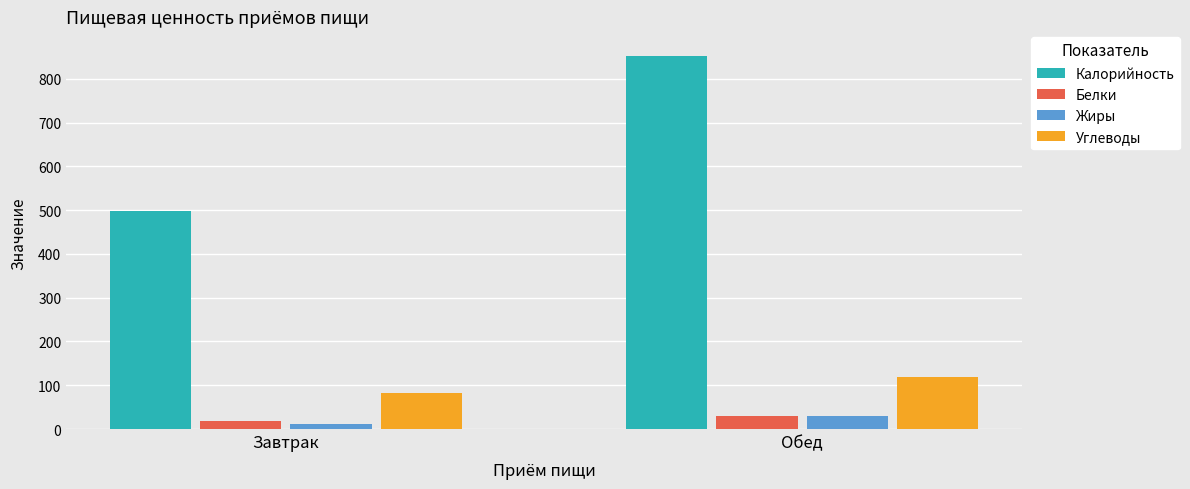

At how many categories does at least one series exceed 84?

2